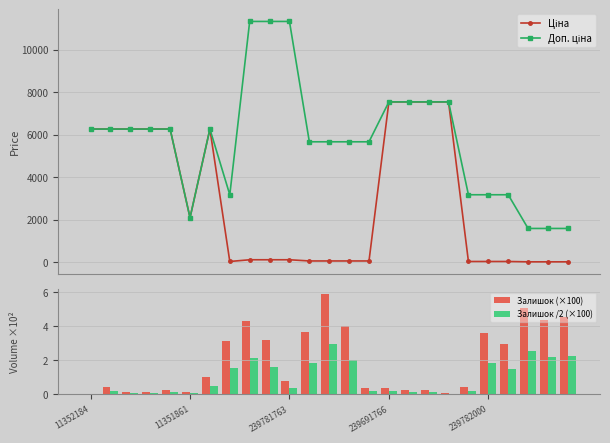

What is the maximum value for Залишок /2 (×100)?

3.0